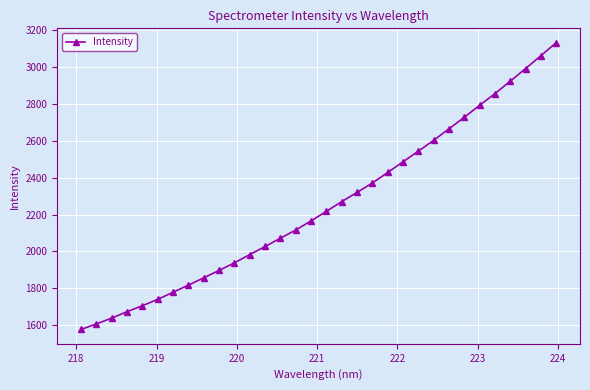

What is the sum of all values?

71977.2